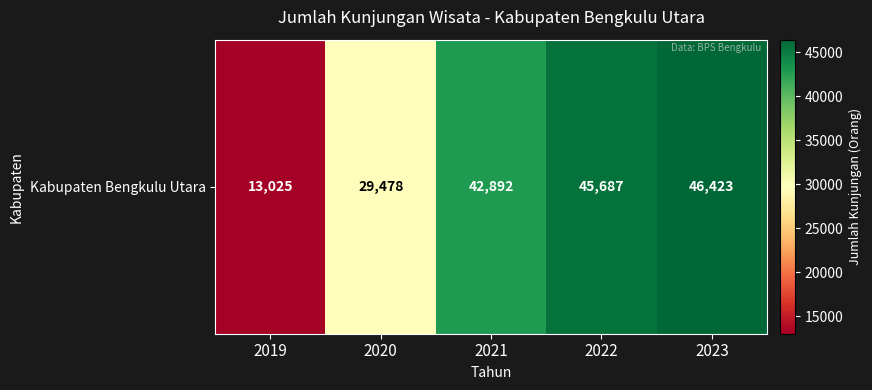

What is the minimum value shown in the chart?

13025